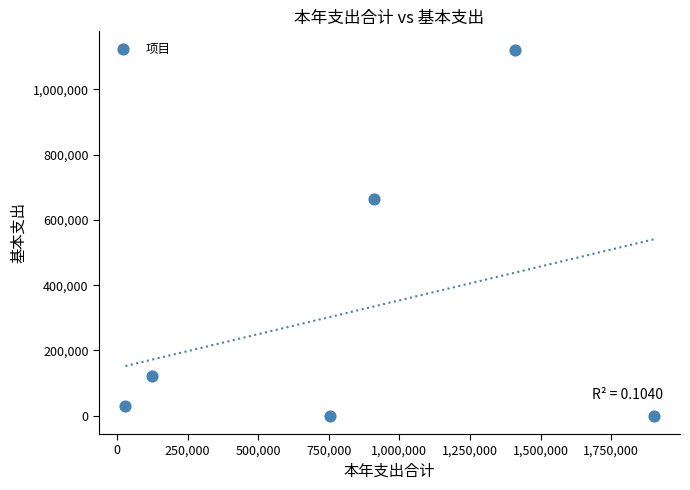

What is the average X value?

854493.9